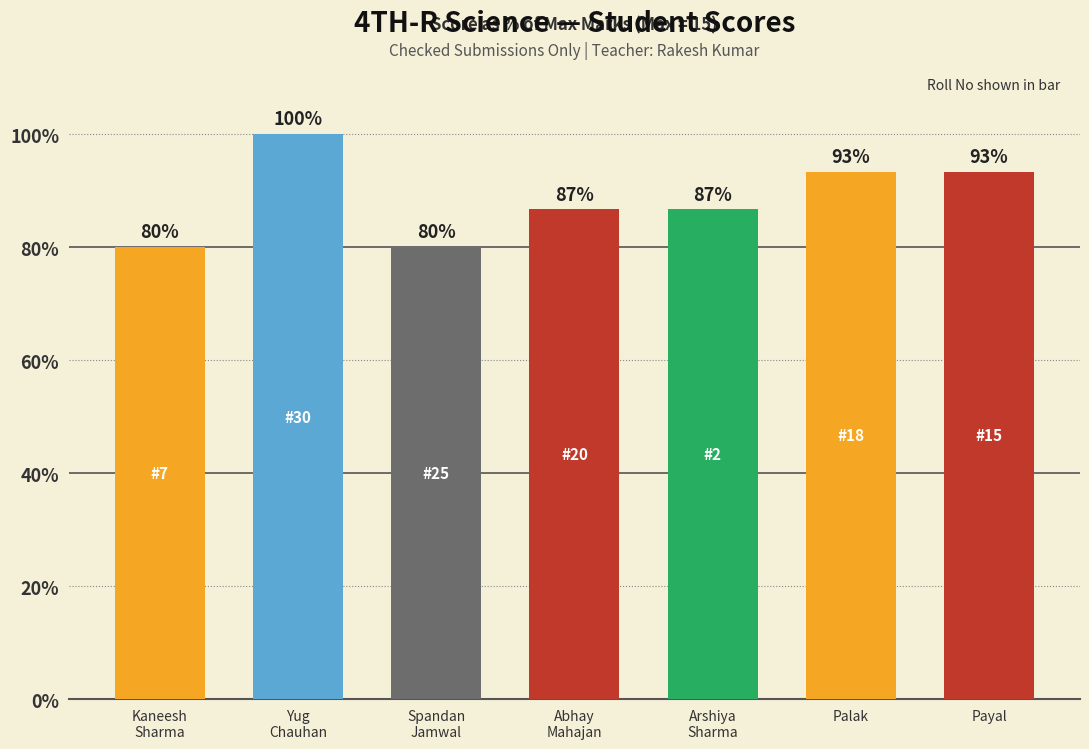

Does the chart contain any negative values?

No